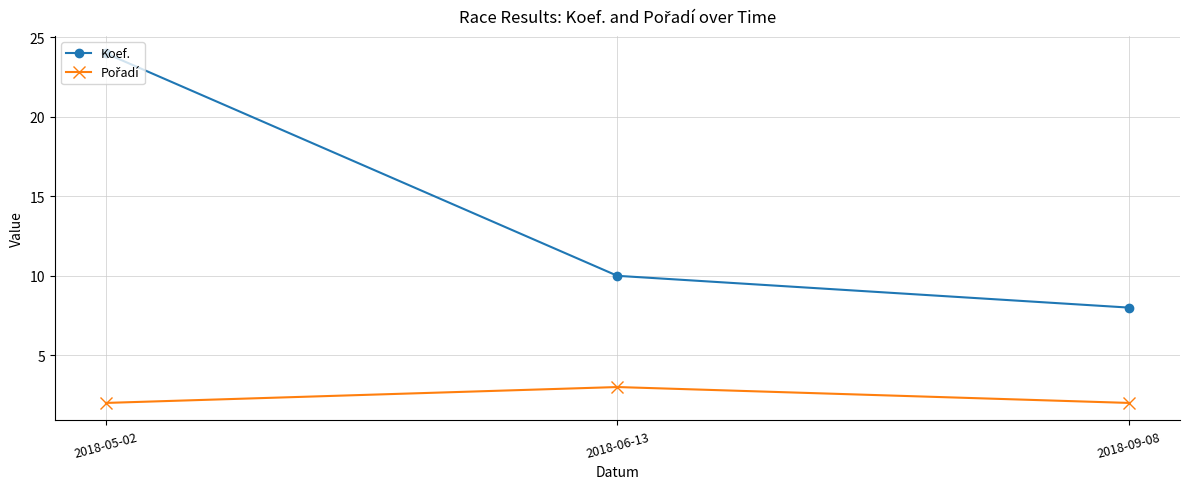

What is the total value across all series at 2018-05-02?

26